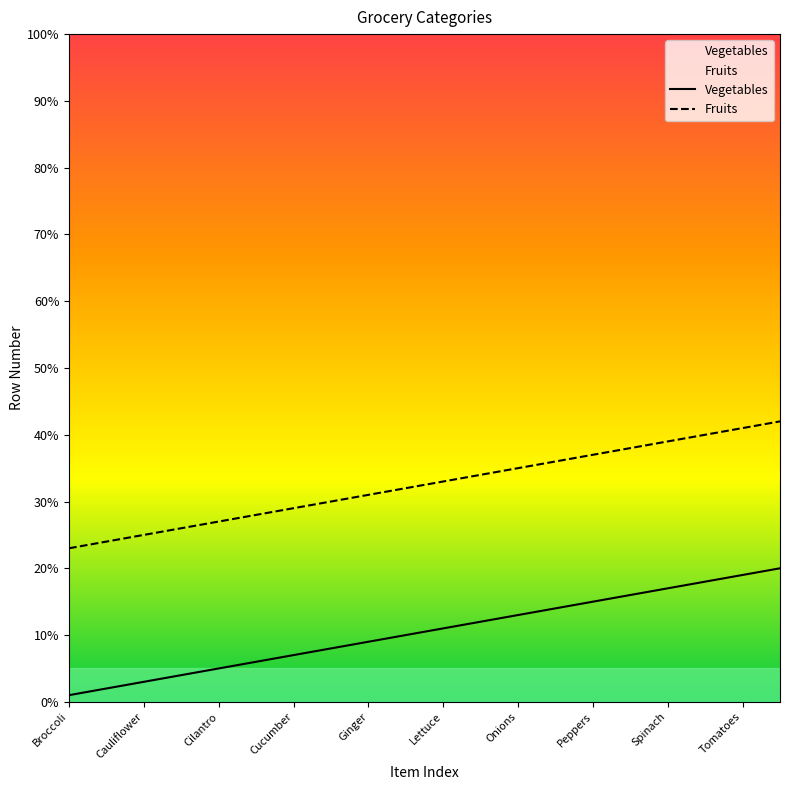

Which series has the largest total across all categories?

Fruits